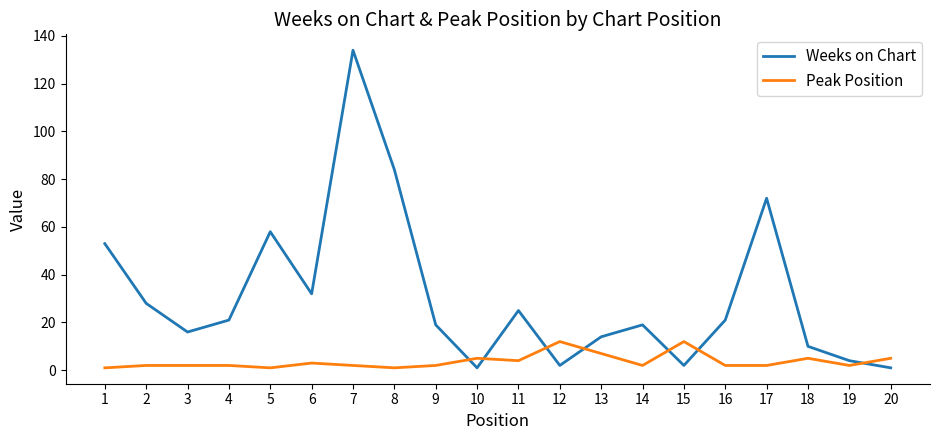

Which series has the largest total across all categories?

Weeks on Chart